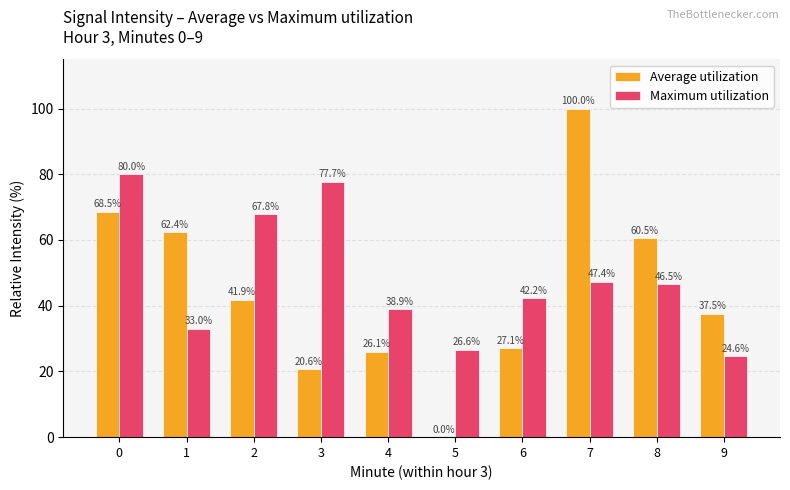

Is it true that Average utilization equals 60.5 at 8?

True